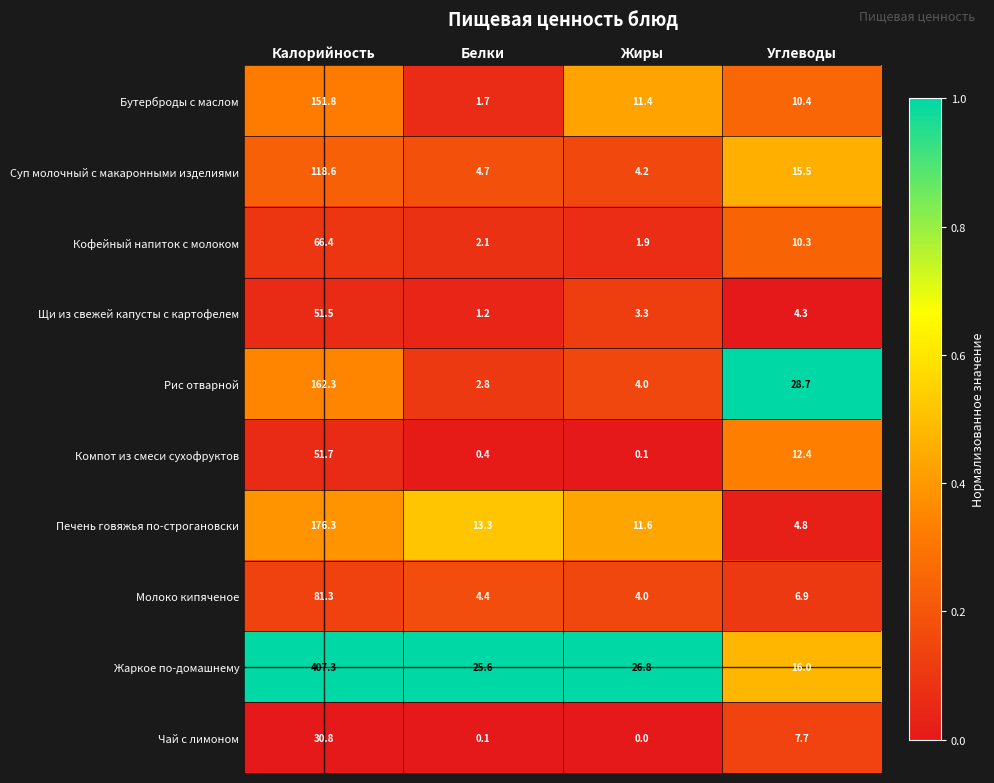

Which series changed the most between Калорийность and Белки?

Жаркое по-домашнему